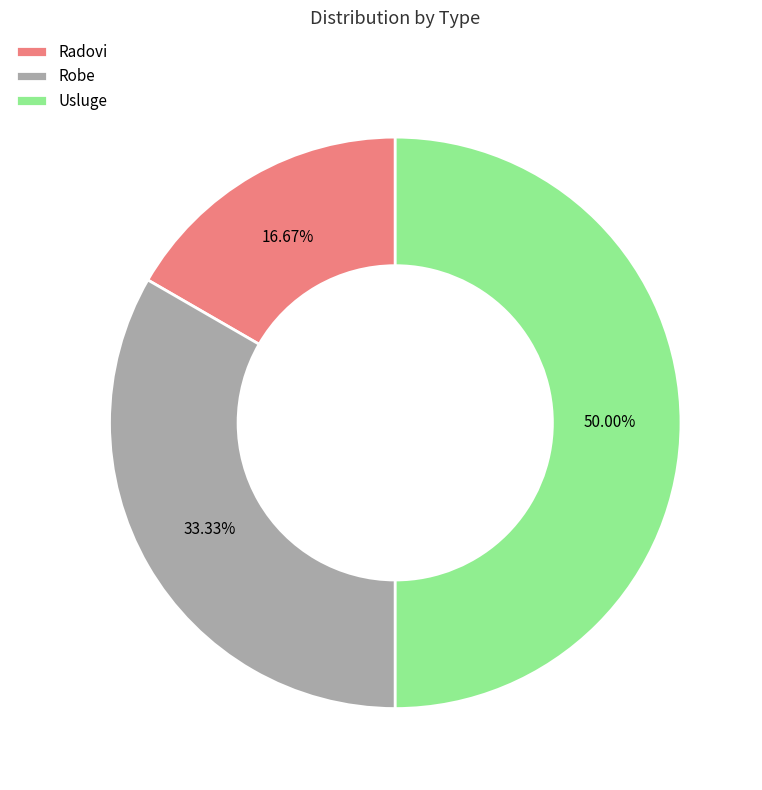

How many slices are in this pie chart?

3